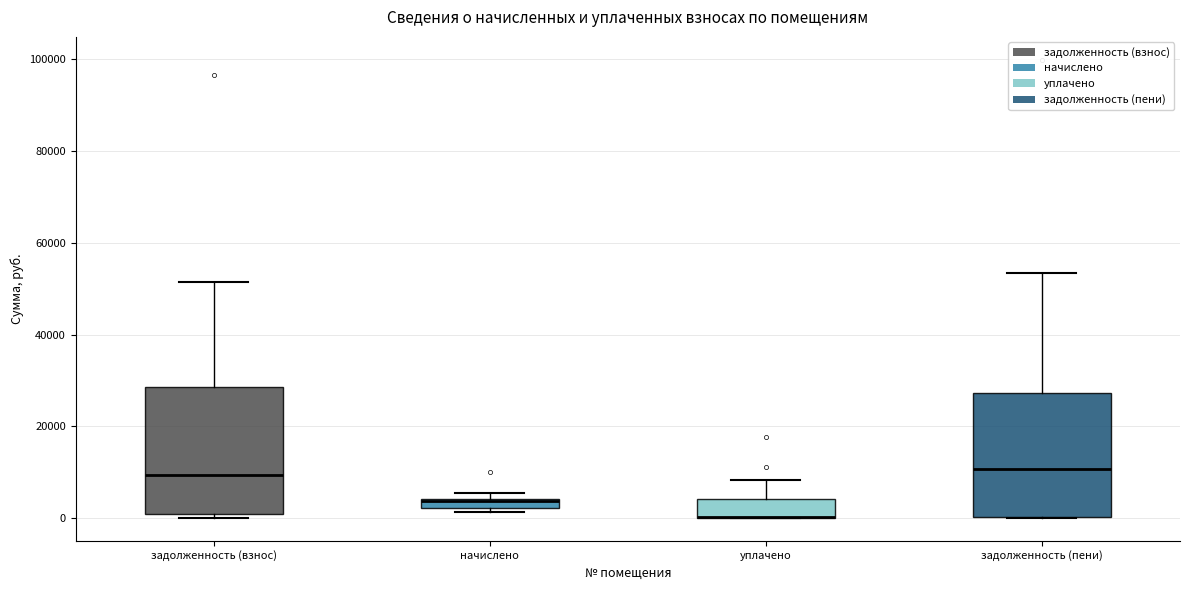

Where is the upper edge of the box for задолженность (пени) on the y-axis? The values are not printed on the chart, so give them approximately, as read against the axis.

28000